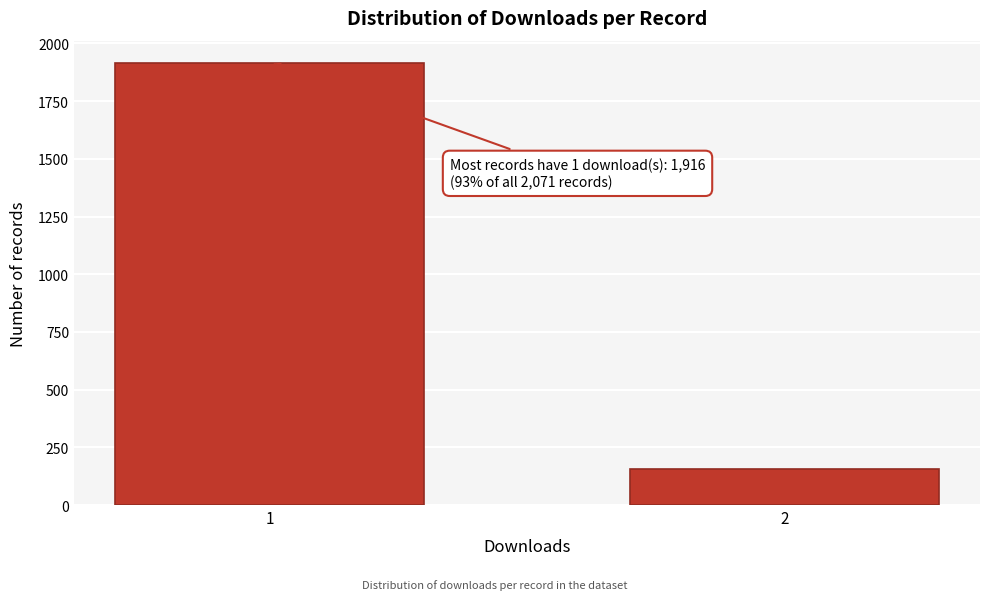

Reading left to right, transcribe all the data shown in this chart.

1=1916	2=155